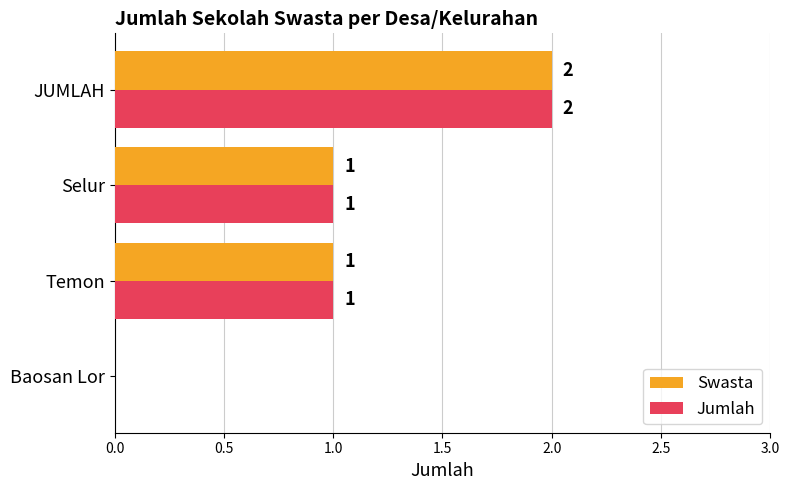

What is the sum of all Jumlah values?

4